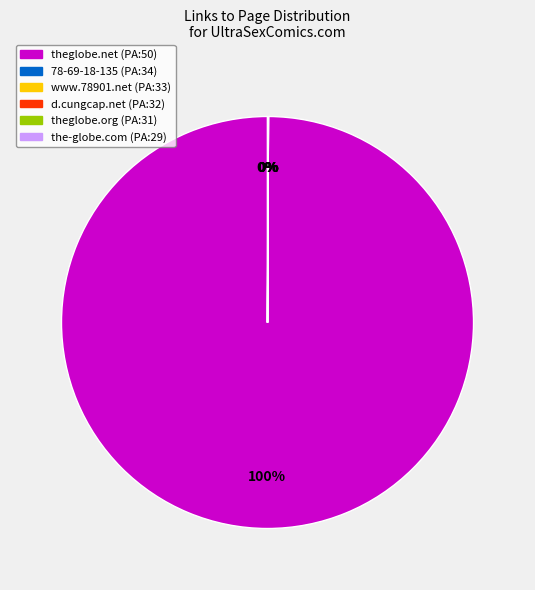

True or false: theglobe.net (PA:50) accounts for 100% of the total.

True